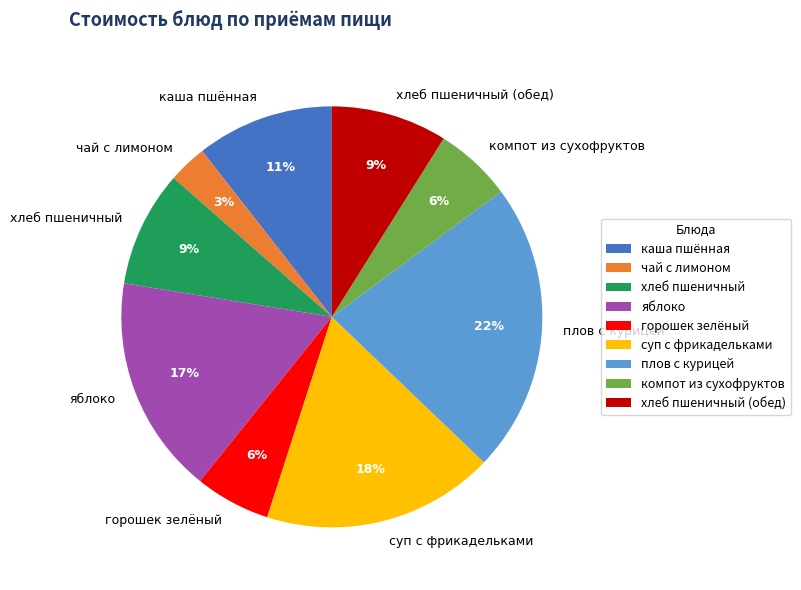

Does any single category account for the majority?

No